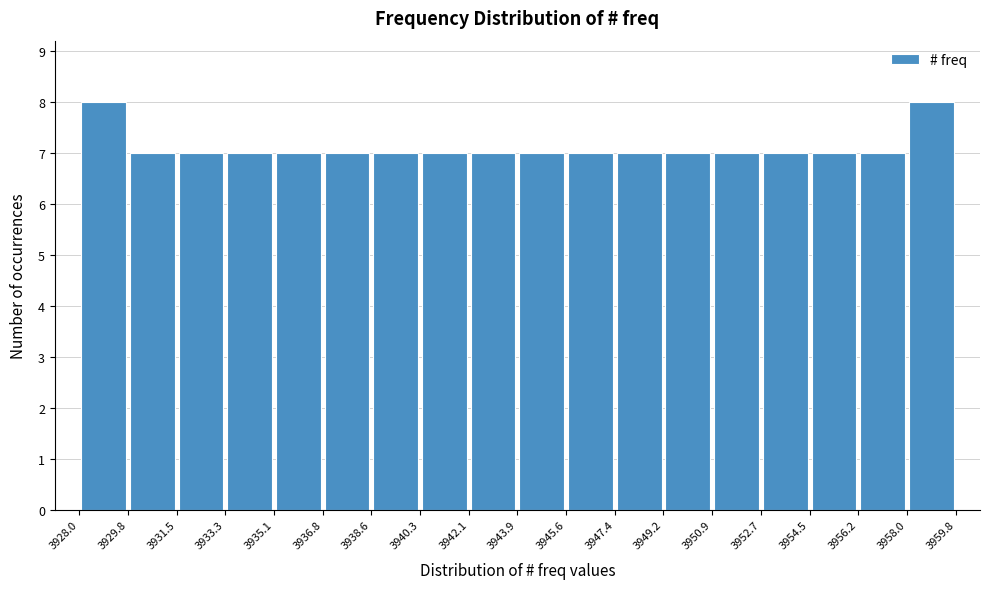

Reading left to right, transcribe this chart: for each bar, give the range it covers on the x-axis and its height. The values are not printed on the chart, so give them approximately, as read against the axis.

3928.0 to 3929.8: 8
3929.8 to 3931.5: 7
3931.5 to 3933.3: 7
3933.3 to 3935.1: 7
3935.1 to 3936.8: 7
3936.8 to 3938.6: 7
3938.6 to 3940.3: 7
3940.3 to 3942.1: 7
3942.1 to 3943.9: 7
3943.9 to 3945.6: 7
3945.6 to 3947.4: 7
3947.4 to 3949.2: 7
3949.2 to 3950.9: 7
3950.9 to 3952.7: 7
3952.7 to 3954.5: 7
3954.5 to 3956.2: 7
3956.2 to 3958.0: 7
3958.0 to 3959.8: 8